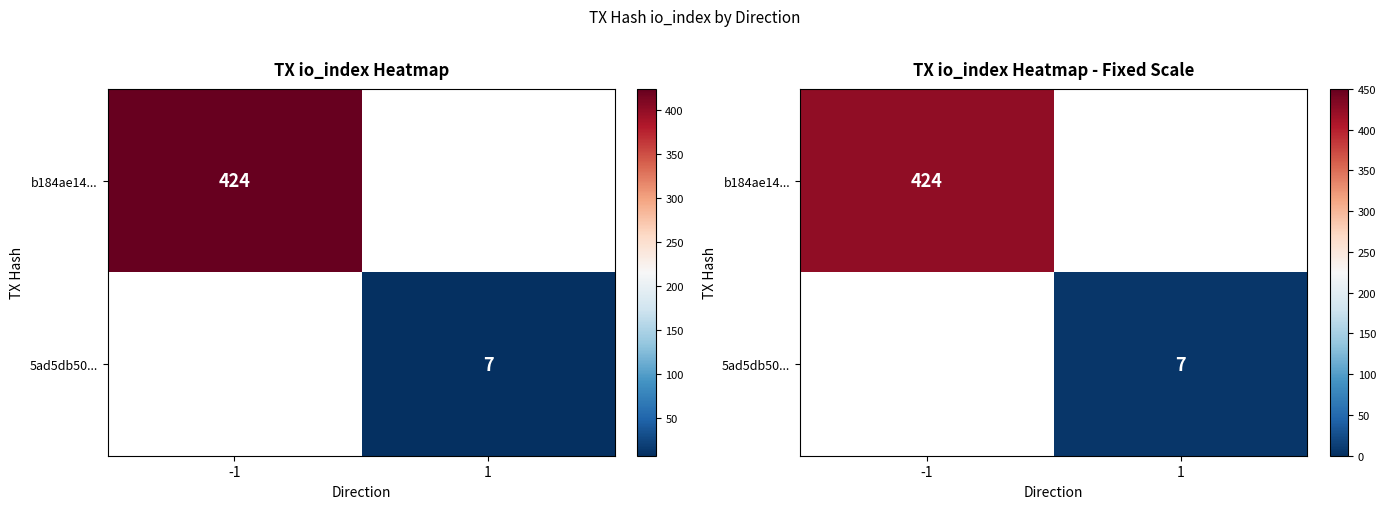

What is the greatest value displayed?

424.0